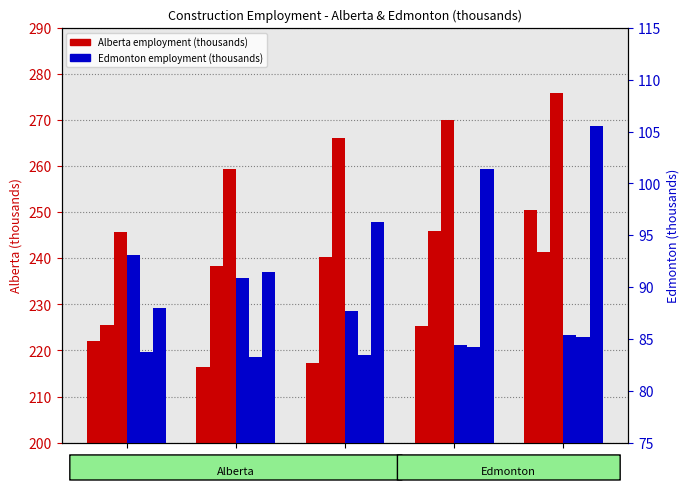

What value does the Edmonton 2023 series have at Jan?

93.1